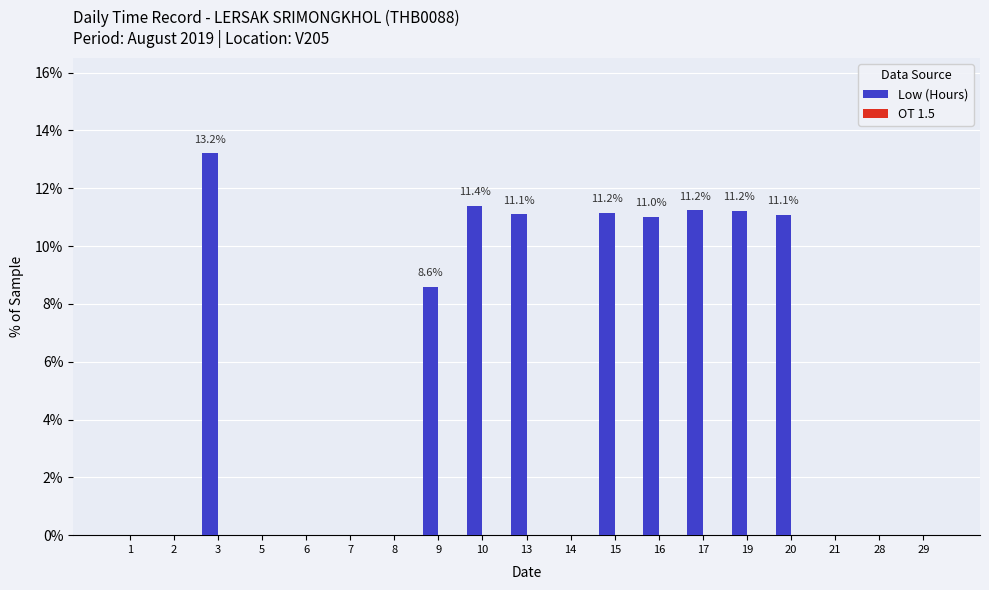

What is the sum of the values at 14 and 9?

8.6